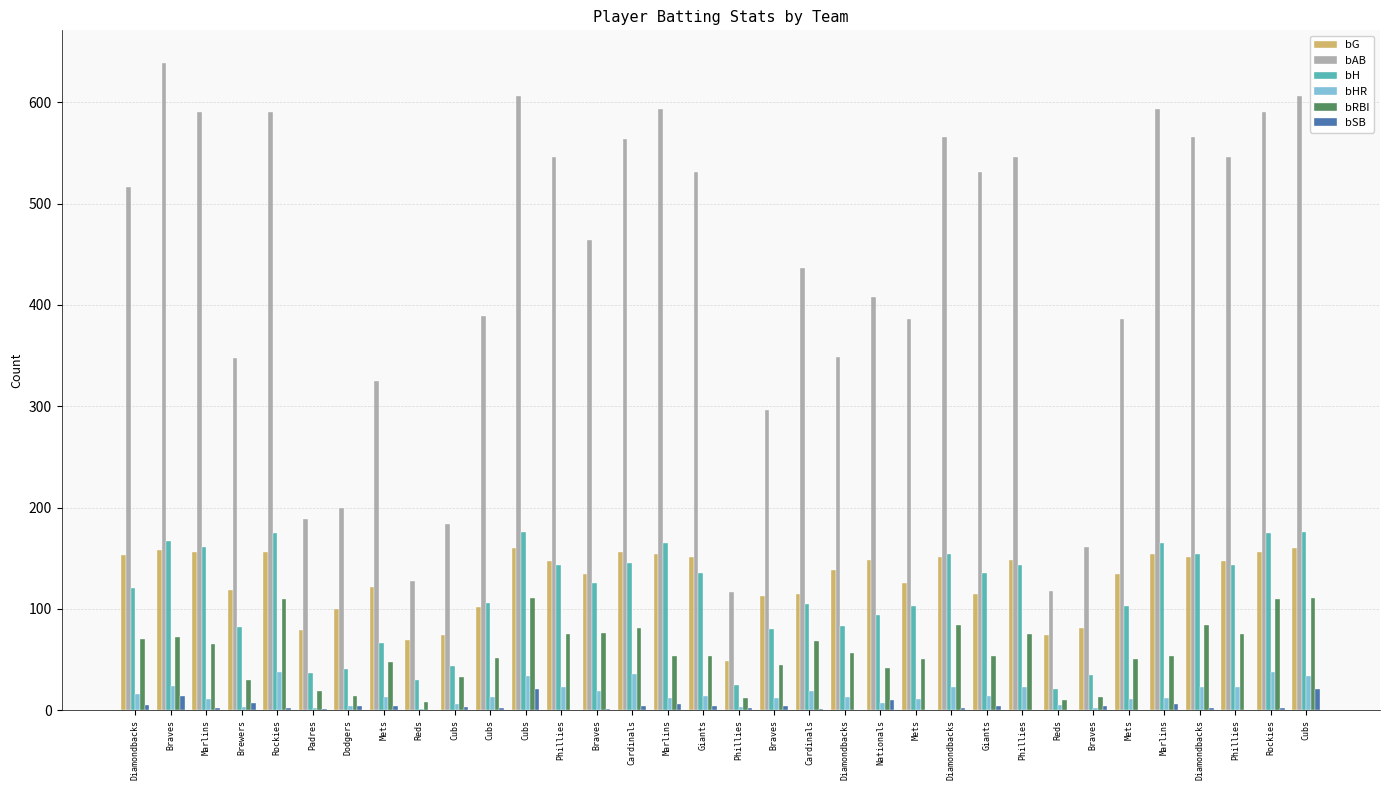

How many groups of bars are there?

34